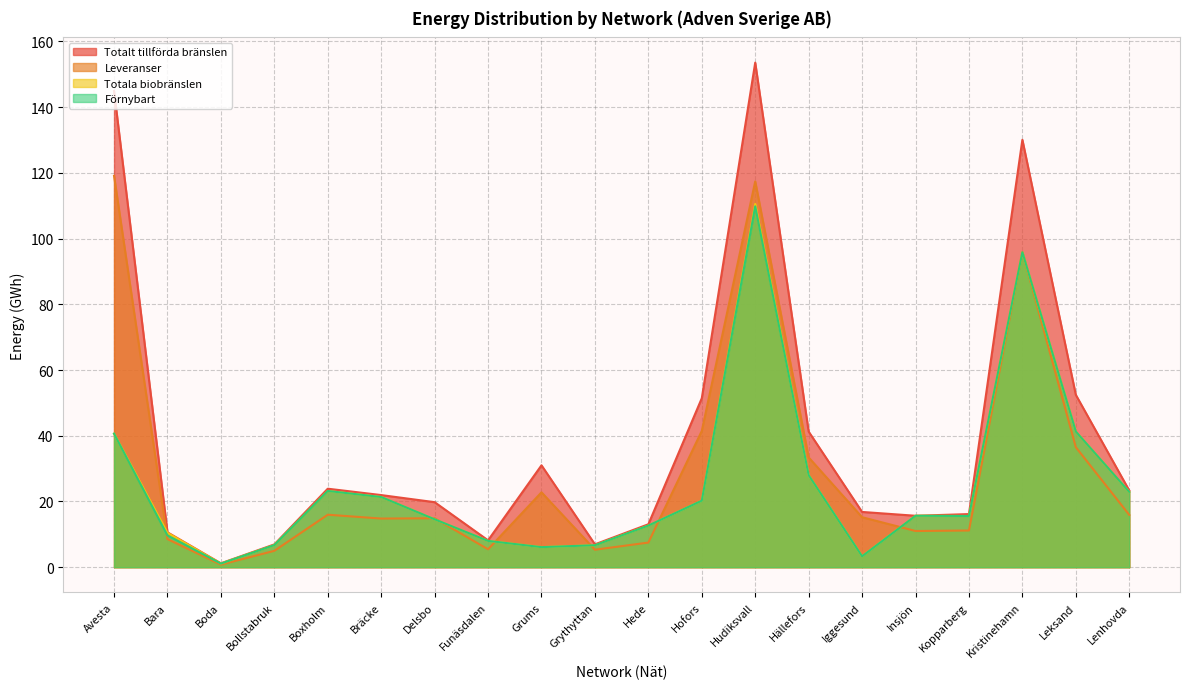

At which label does Totalt tillförd energi first exceed 15?

Avesta